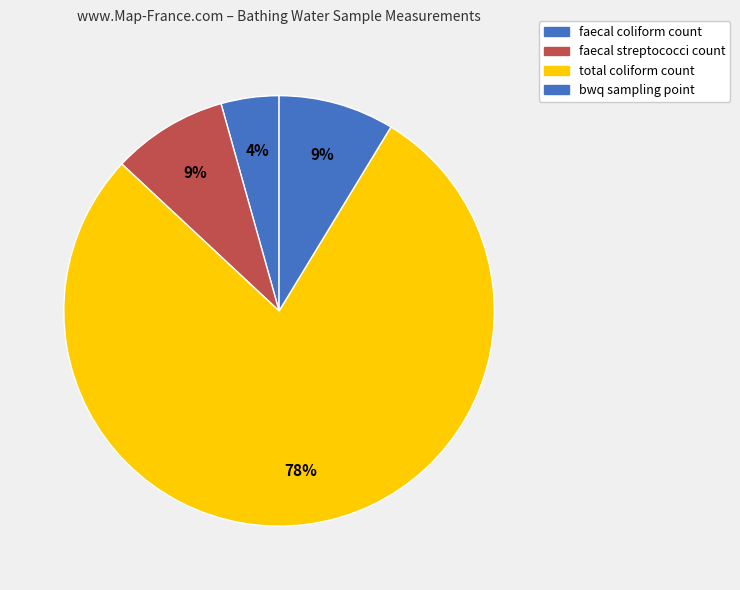

Which slice is the largest?

total coliform count